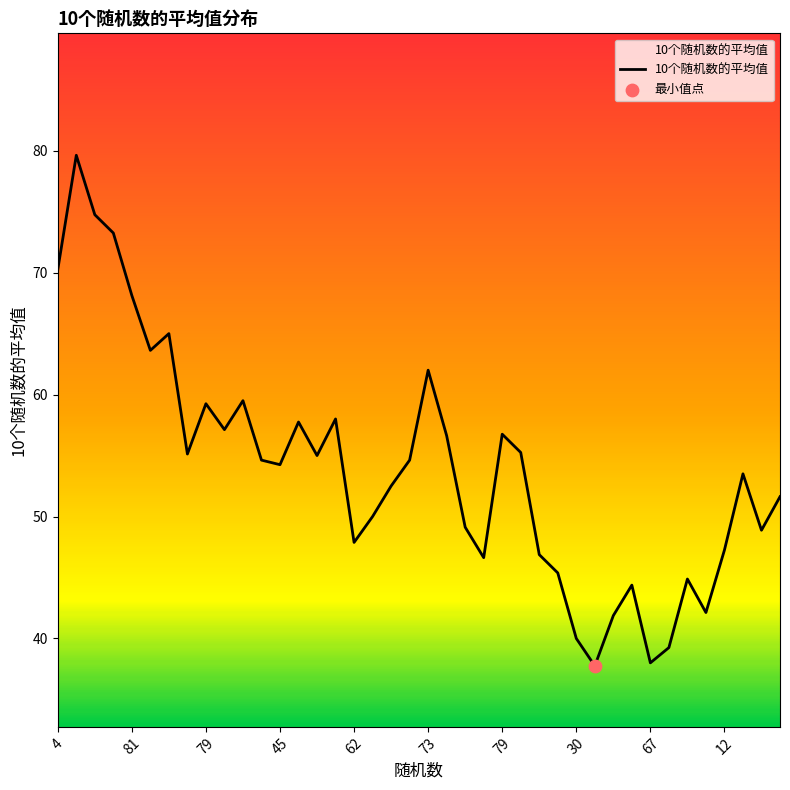

What is the greatest value displayed?

79.6